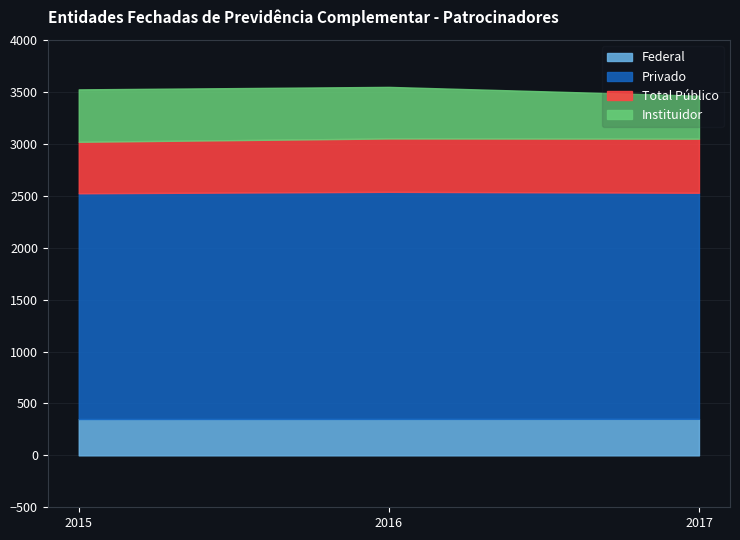

The value of Privado at 2017 is 546. True or false?

False